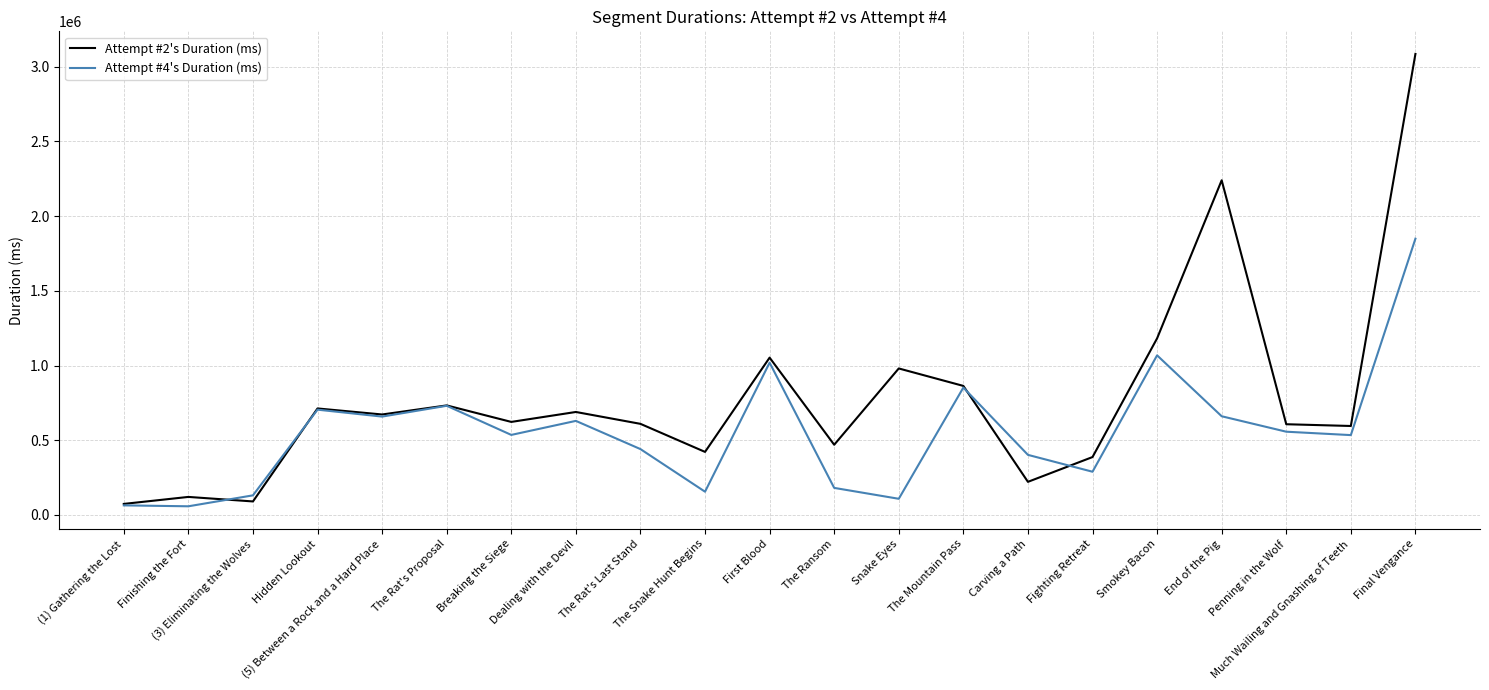

What is the minimum value for Attempt #2's Duration (ms)?

74175